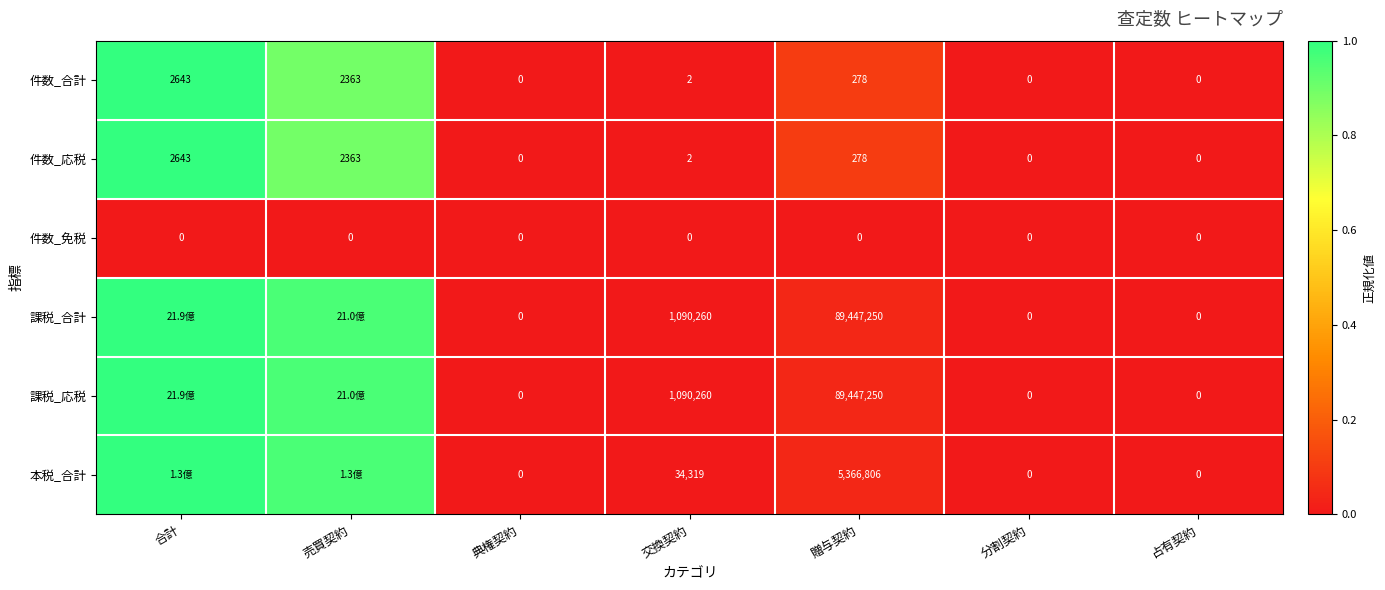

At which label is 件数_応税 closest to 1321?

売買契約